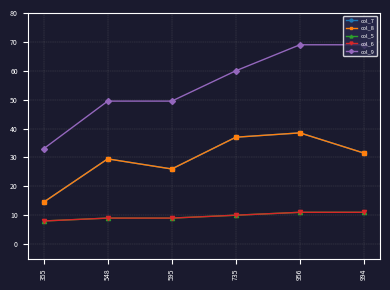

What is the maximum value shown in the chart?

69.0